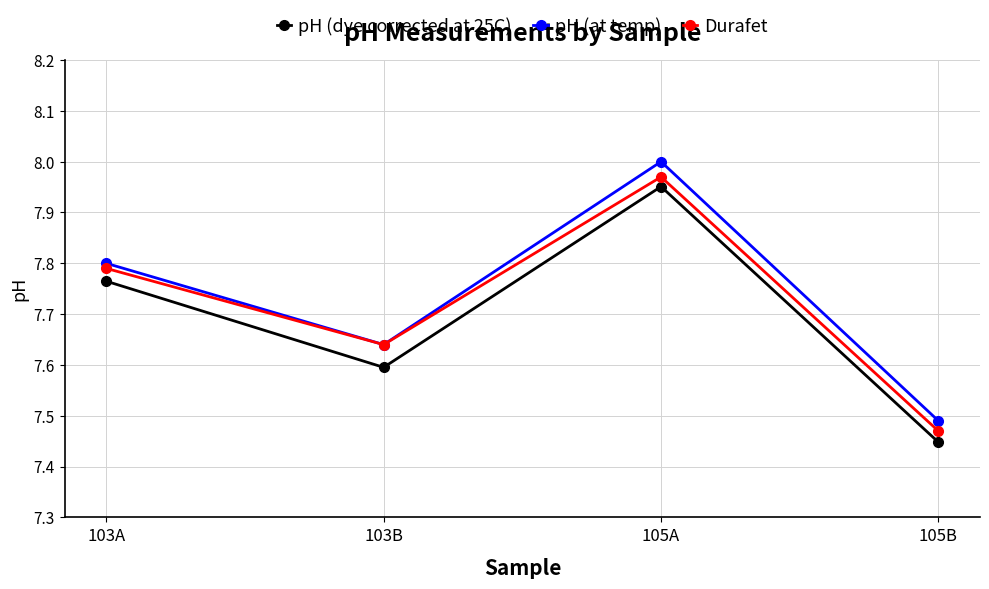

At which category does pH (at temp) reach its first local valley?

103B